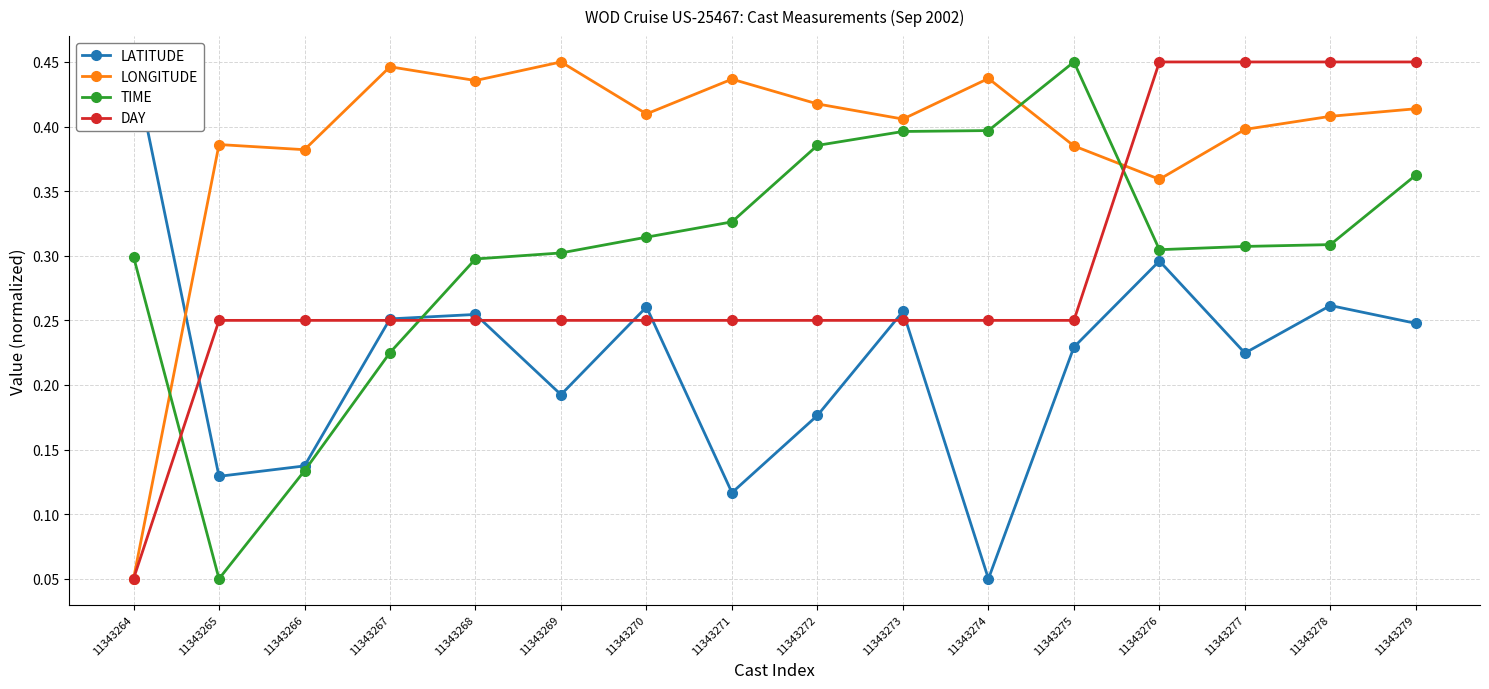

At how many categories does at least one series exceed 0?

16